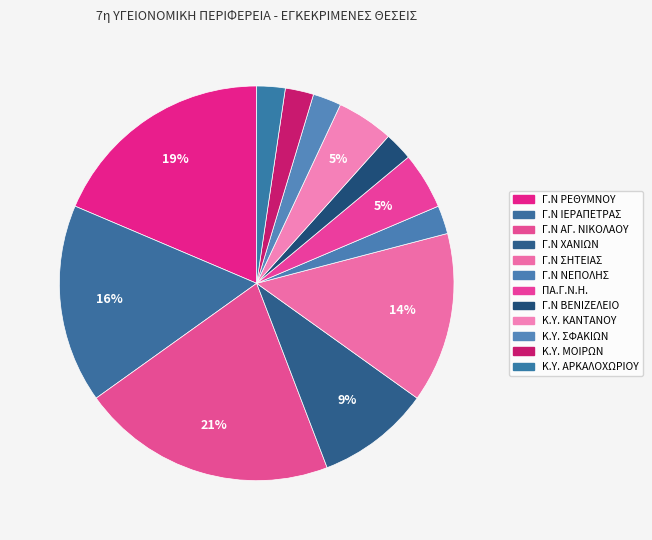

How many slices are in this pie chart?

12